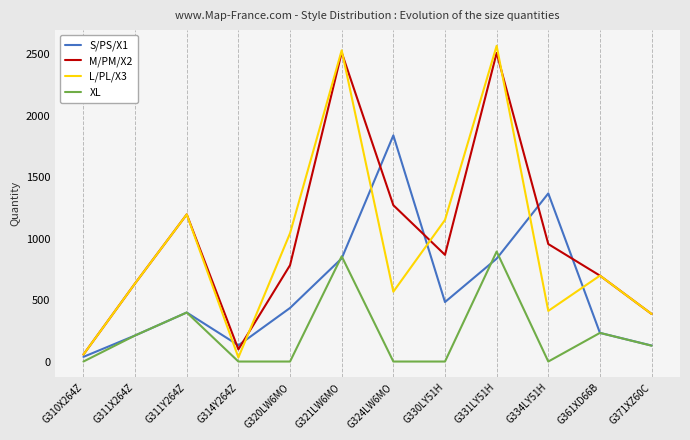

True or false: XL and M/PM/X2 cross at least once.

False